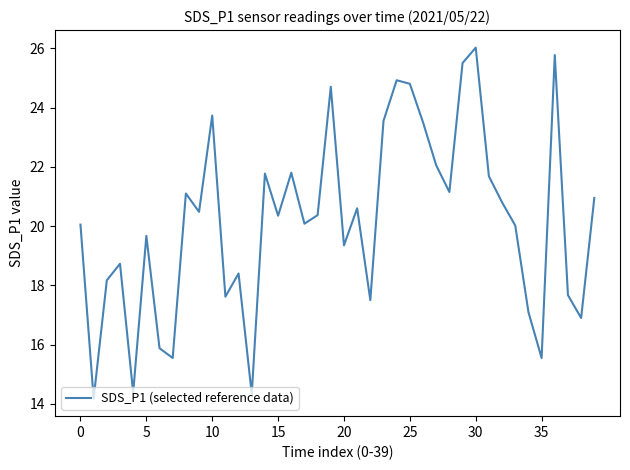

What is the difference between the maximum and minimum values?

11.8